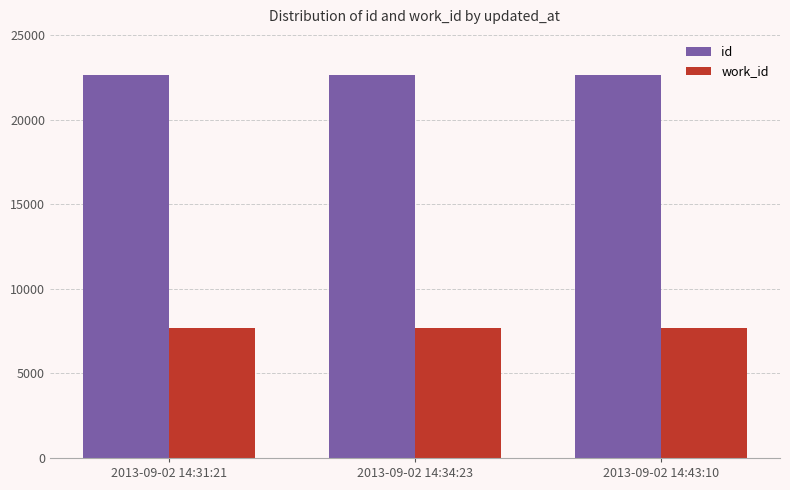

True or false: work_id has a value of 7666 at 2013-09-02 14:31:21.

True